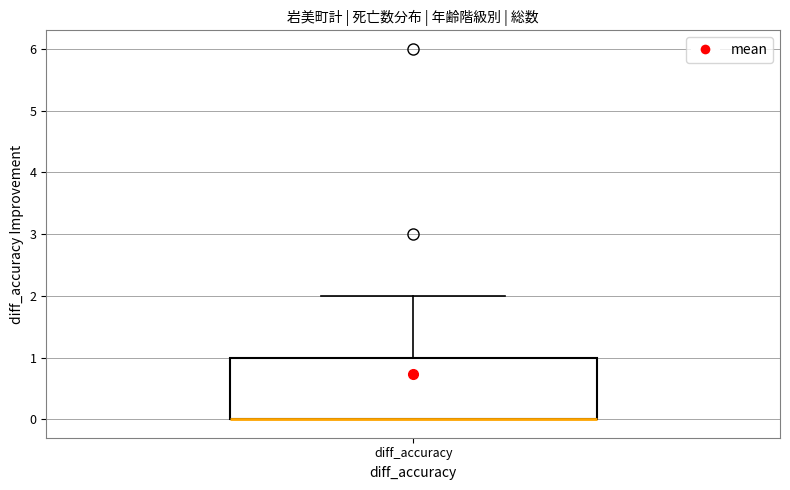

Transcribe this box plot: give where the median line is, the range the box spans, and where the two whiskers end, as read against the y-axis. The values are not printed on the chart, so give them approximately, as read against the axis.

median 0 (drawn on the box's lower edge), box 0 to 1, whiskers 0 to 2